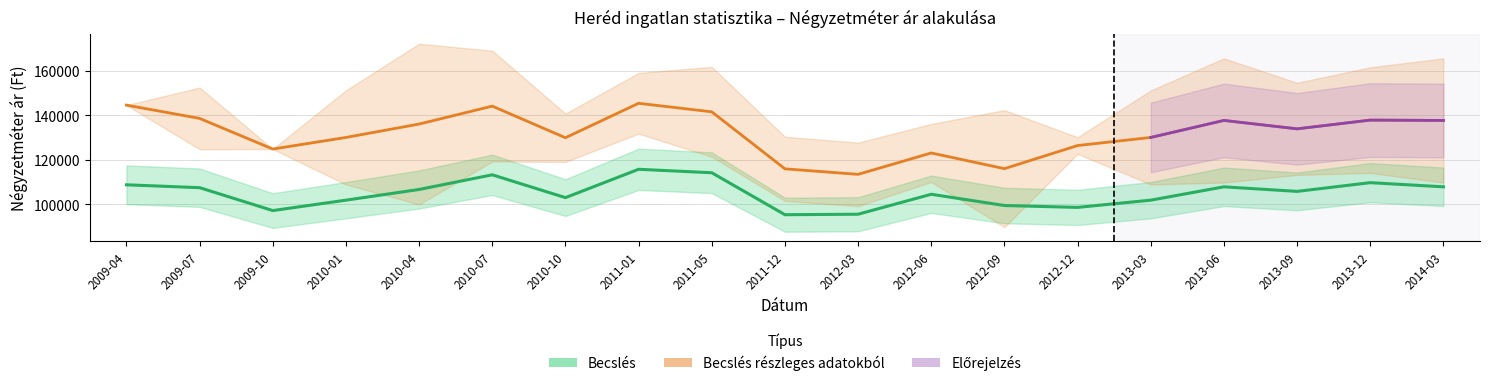

What is the label of the 16th point from the right?

2010-01